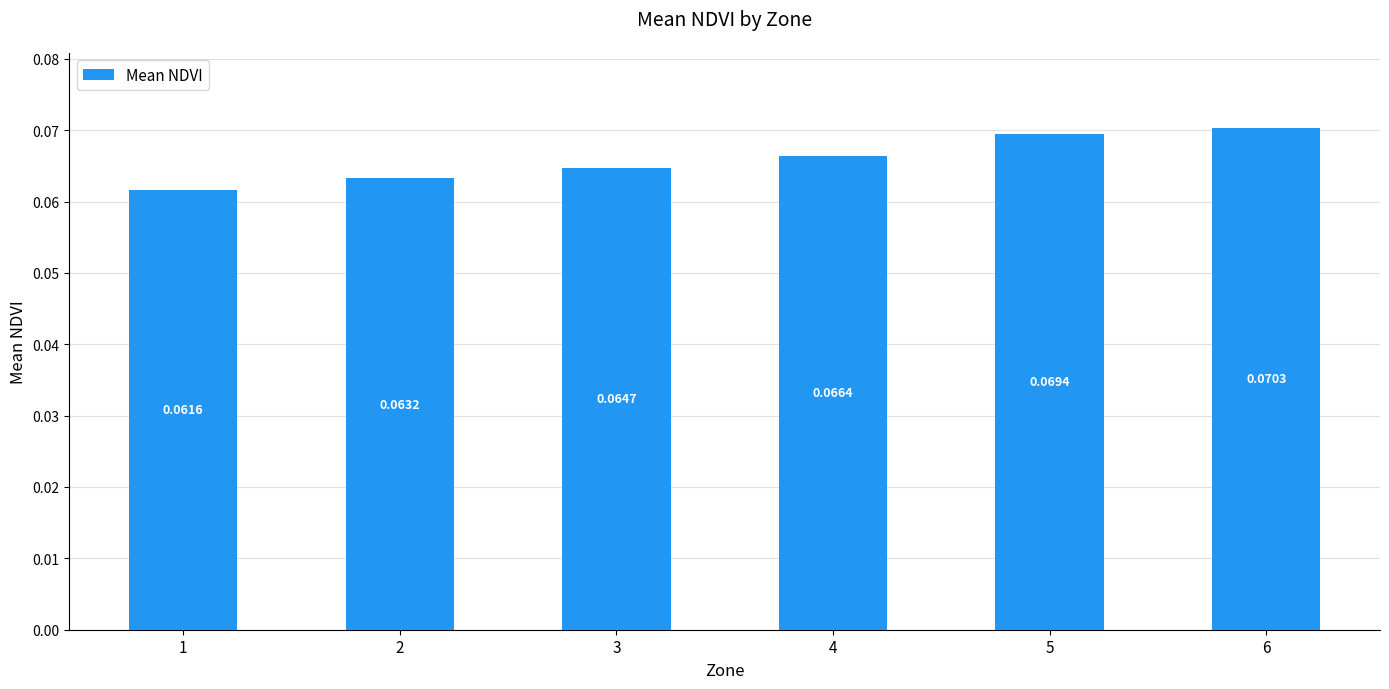

The chart shows a value of 0.0 at 1. True or false?

False